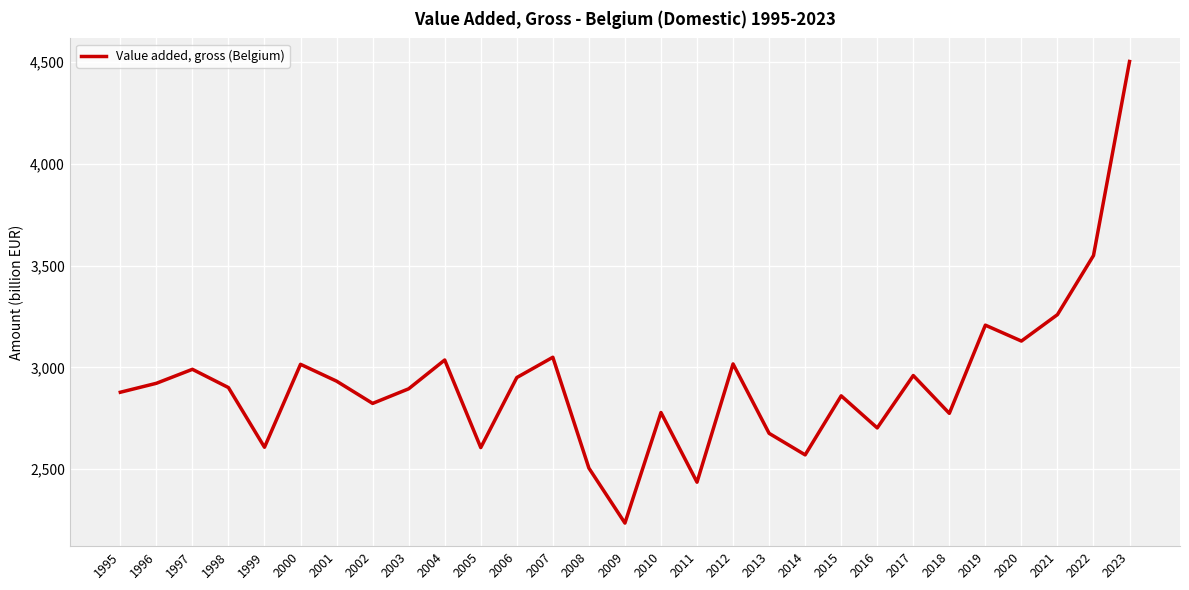

What value does the data have at 2018?

2774.3